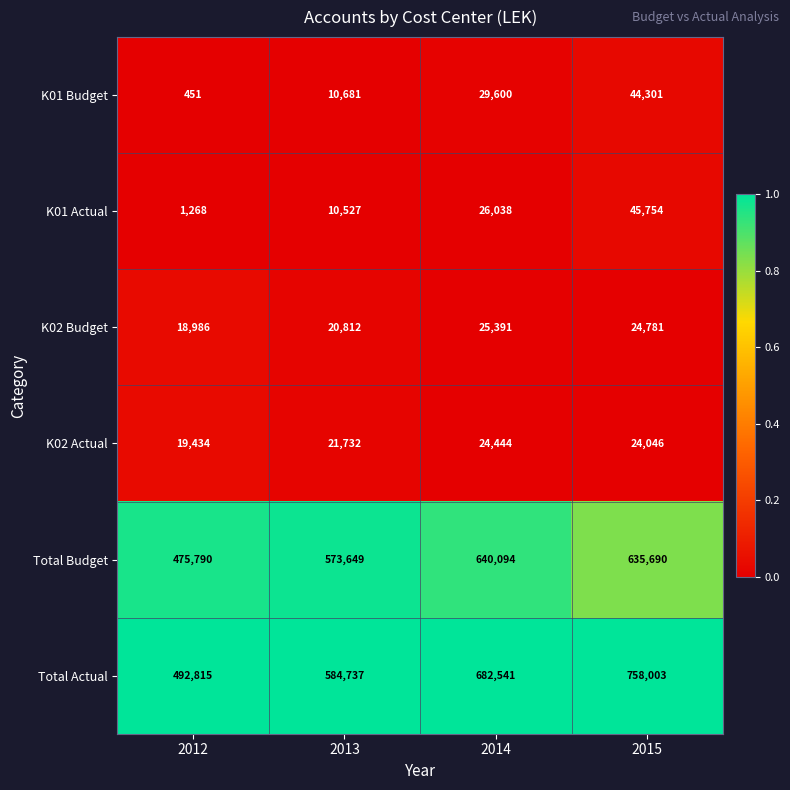

Count the number of categories in the chart.

4